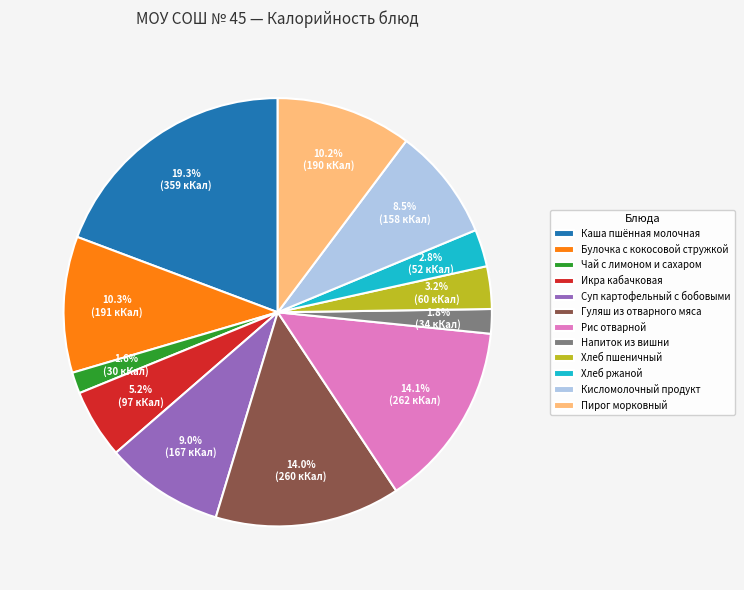

How many slices are in this pie chart?

12